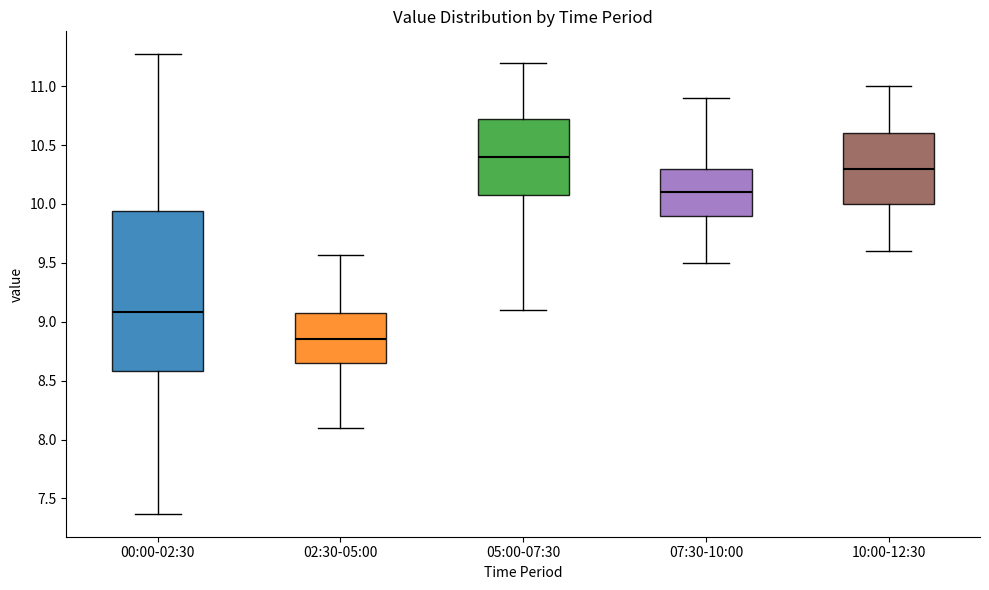

Which box is the tallest, from its lower edge to its upper edge?

00:00-02:30